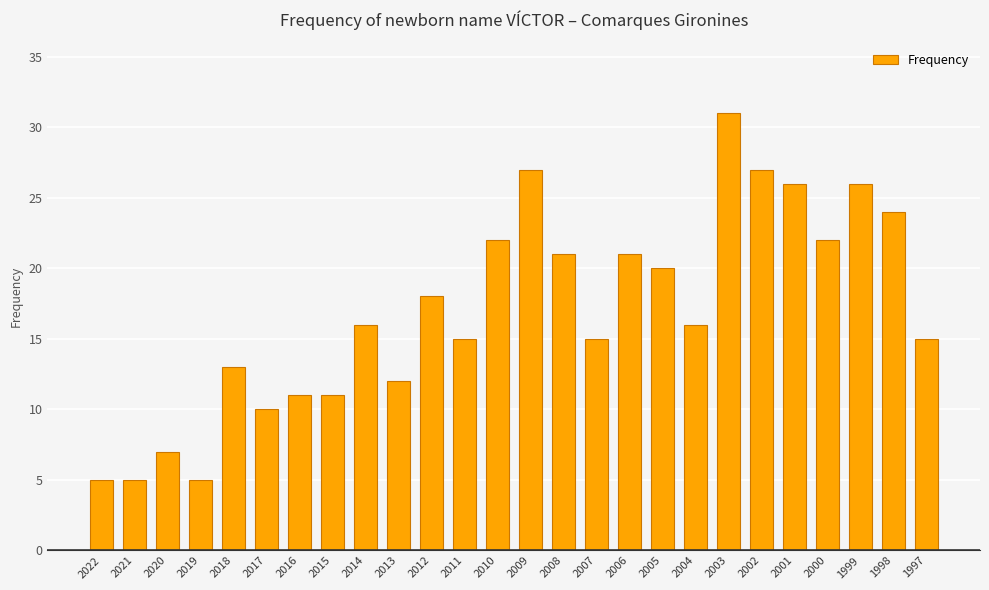

What is the difference between the second highest and minimum values?

22